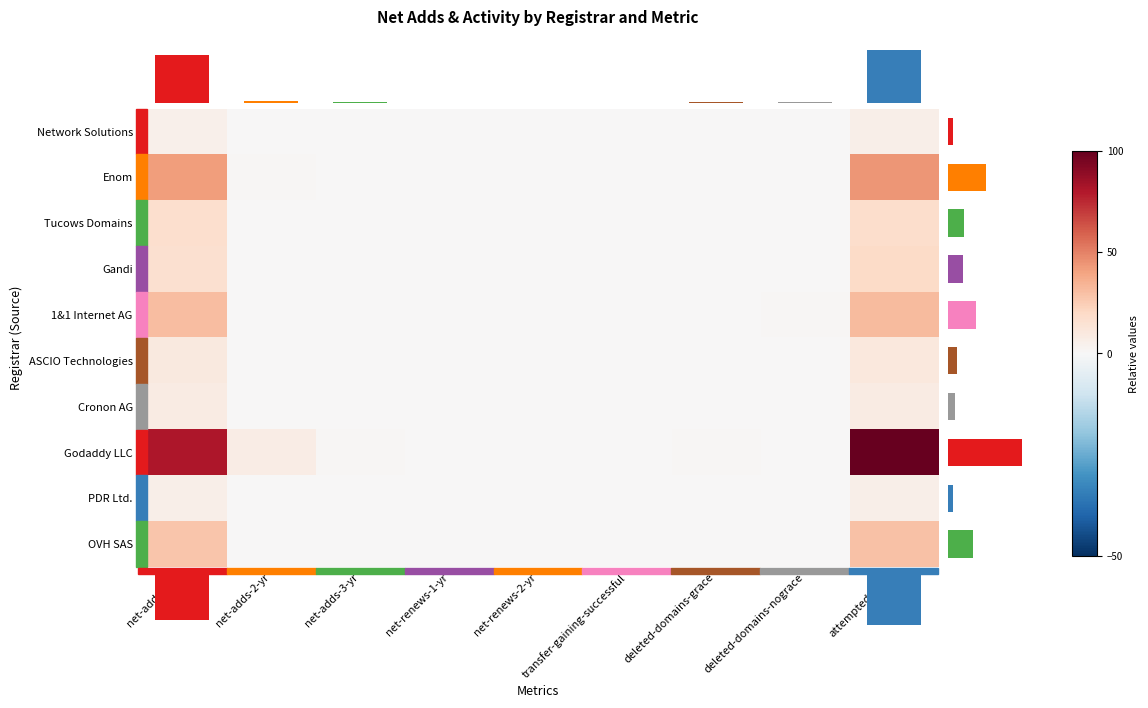

True or false: Godaddy LLC has a value of 0.0 at net-renews-2-yr.

True